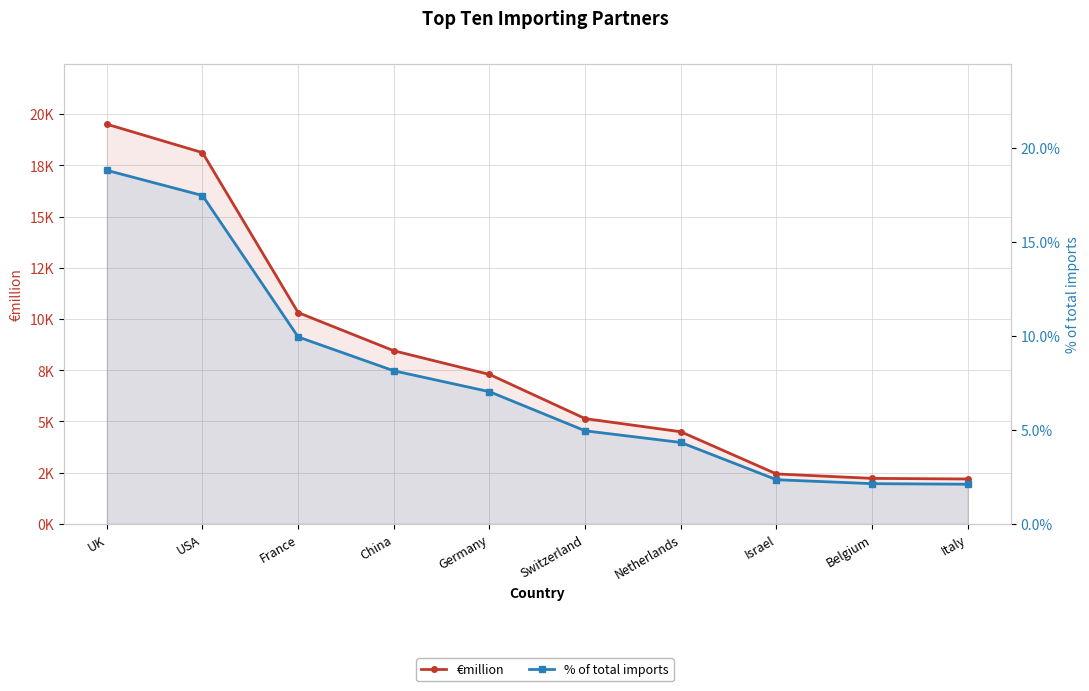

True or false: % of total imports and €million cross at least once.

False